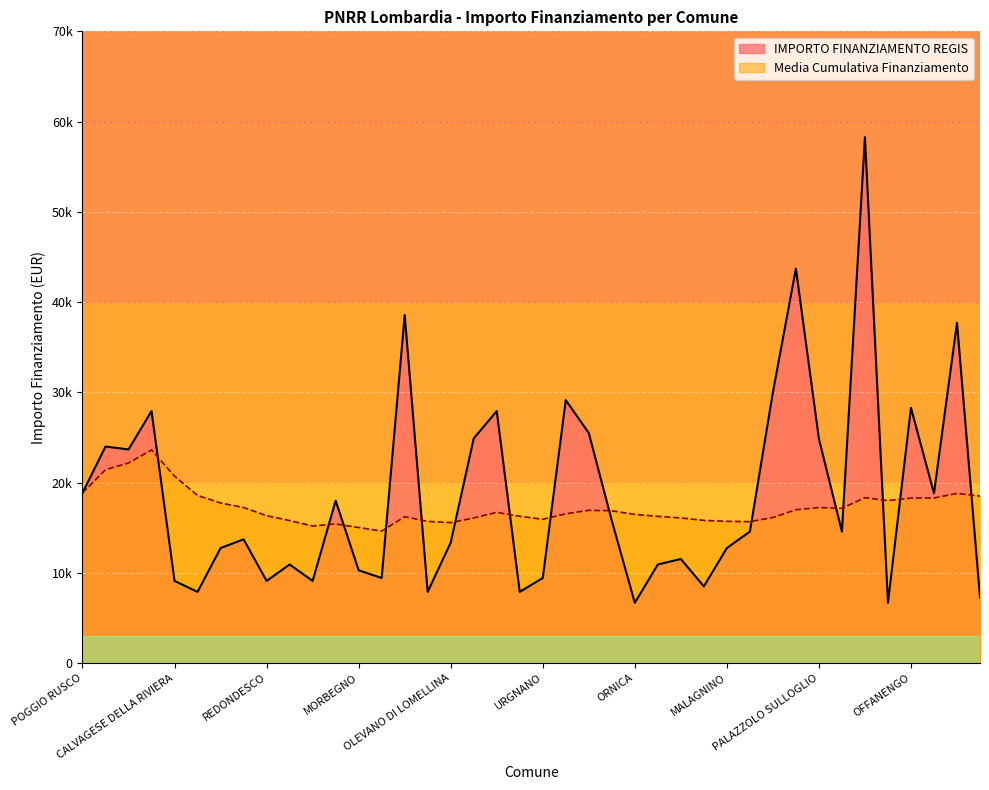

Which category has the highest value across all series?

PADERNO DUGNANO